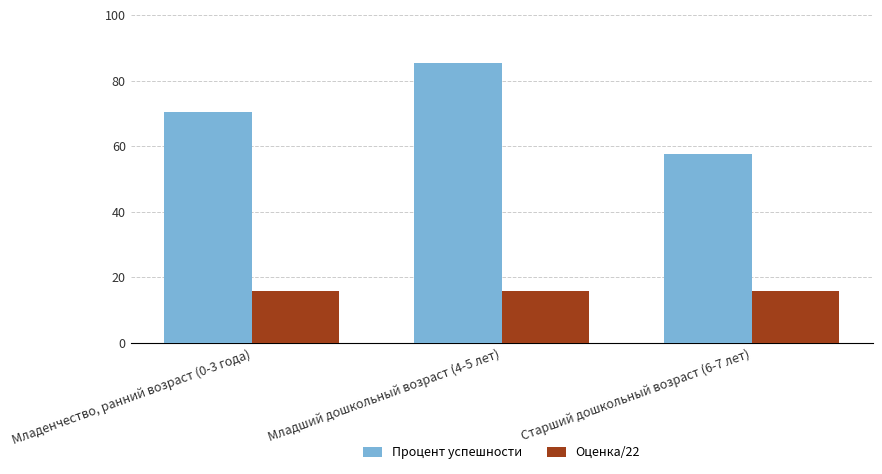

The Процент успешности series shows 125.8 at Младенчество, ранний возраст (0-3 года). True or false?

False